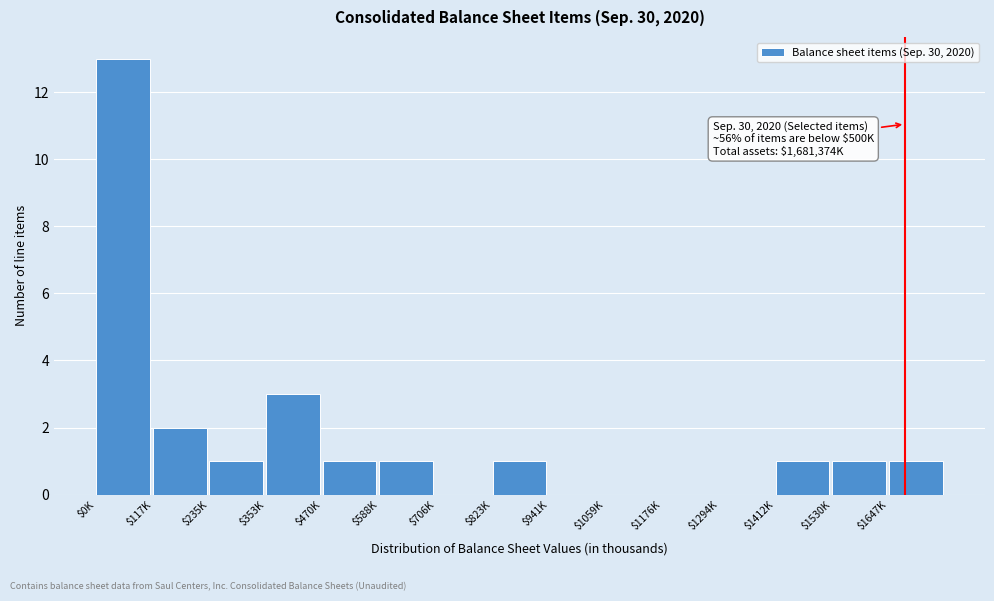

At which category does the chart reach its peak across all series?

$0K